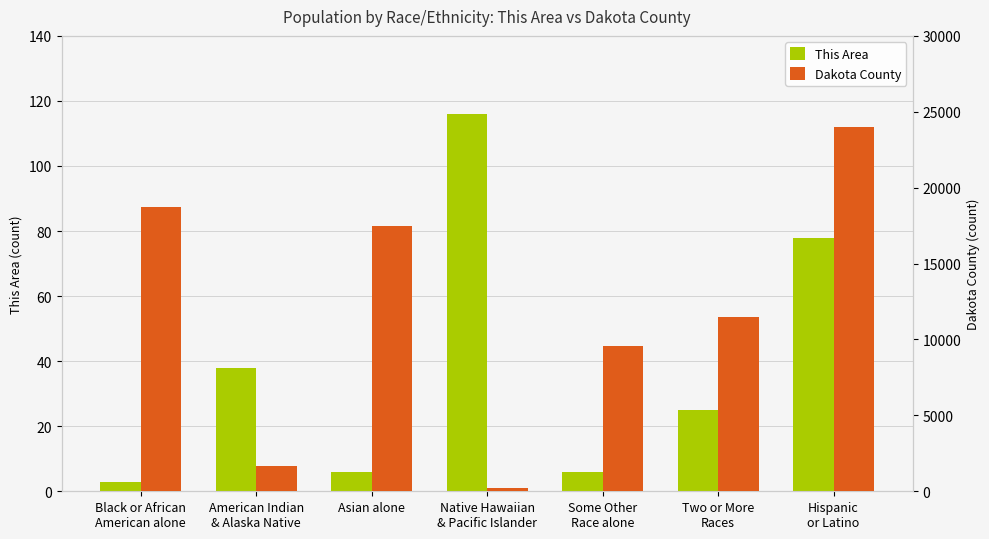

What is the value of the This Area bar at the 3rd from the left?

6